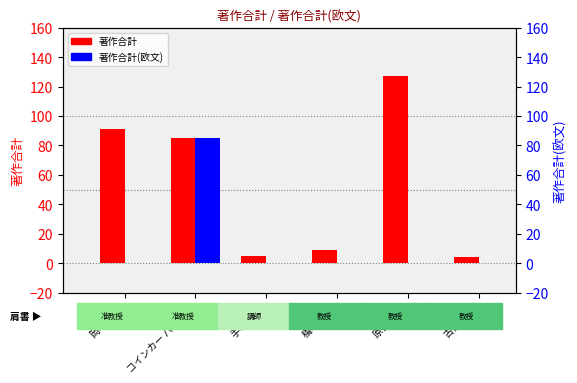

Rank the series at 原口 雅宣 from highest to lowest value.

著作合計, 著作合計(欧文)